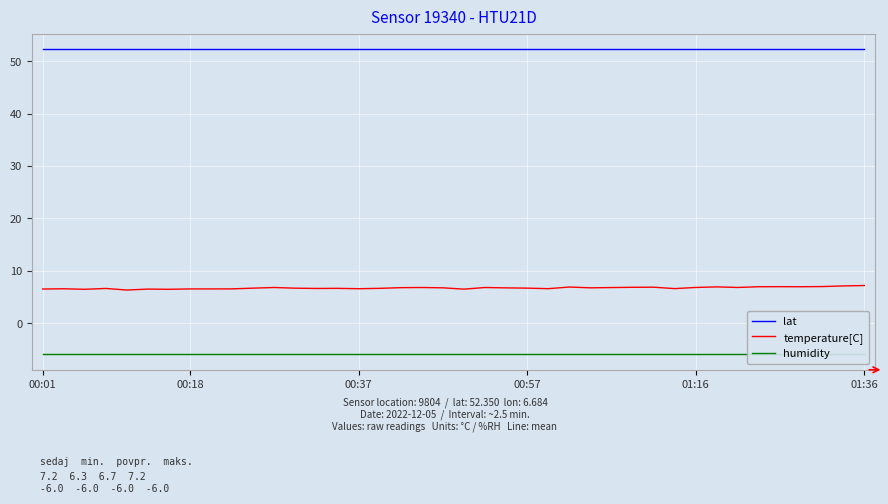

Is it true that temperature[C] equals 8.9 at 00:18?

False